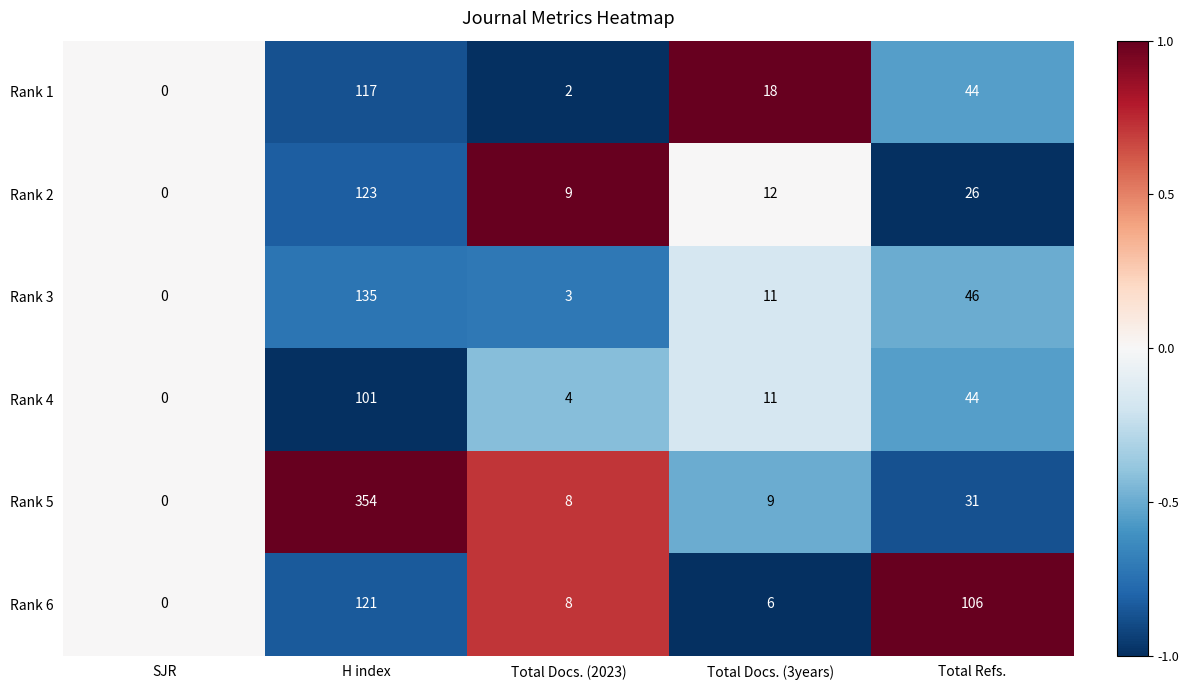

Where is Rank 2 nearest to the value 61?

Total Refs.